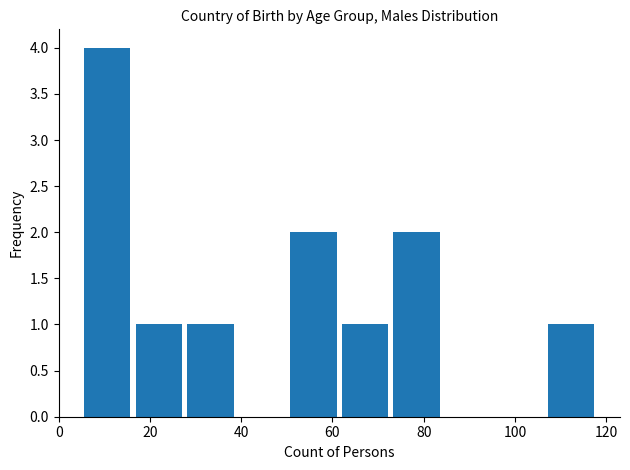

What is the height of the bar covering 28 to 38 on the x-axis? Neither the bar edges nor the heights are printed on the chart, so give them approximately, as read against the axes.

1